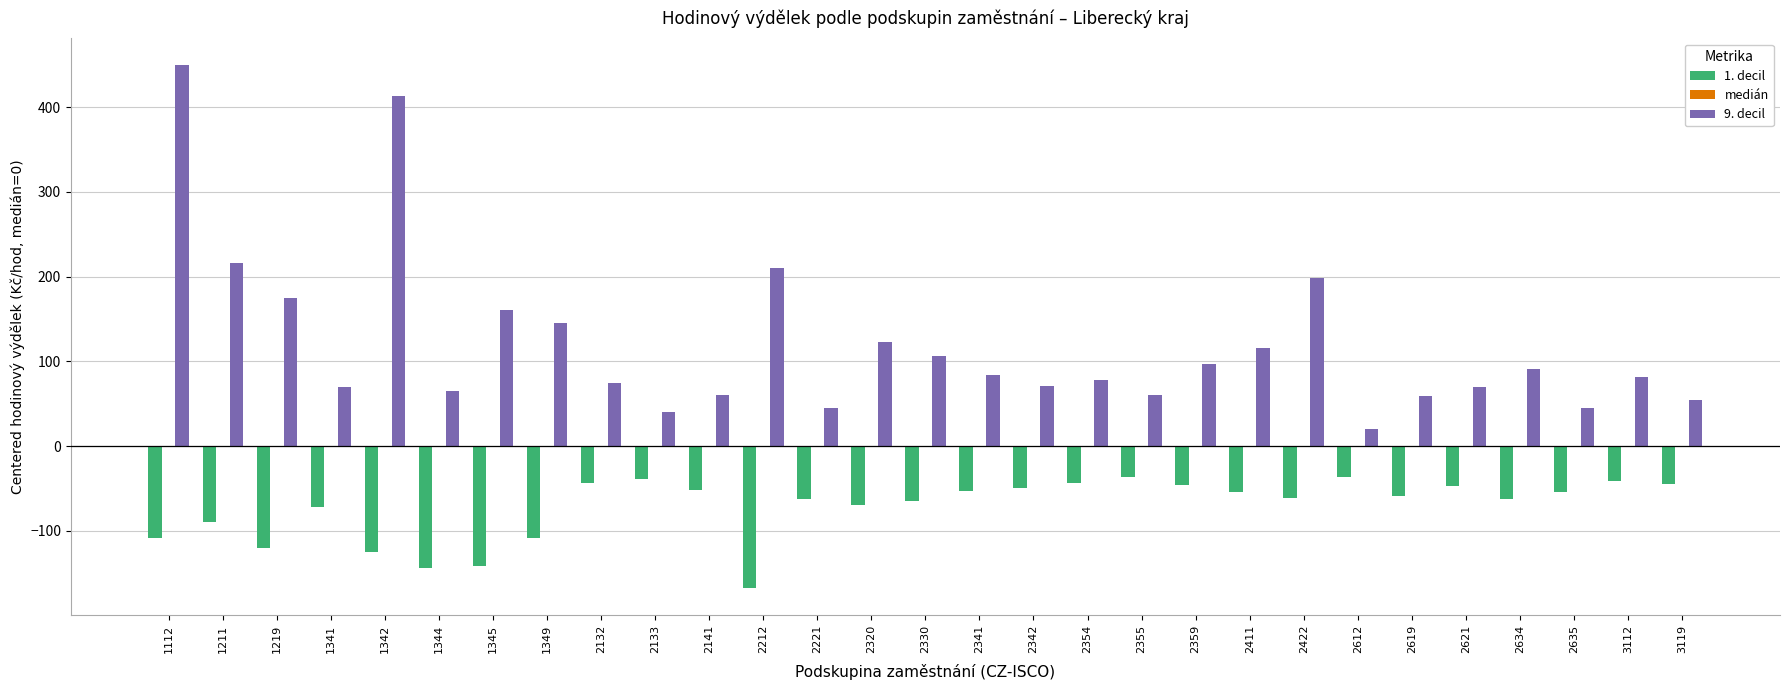

What is the approximate value of 9. decil at 2341?

83.5